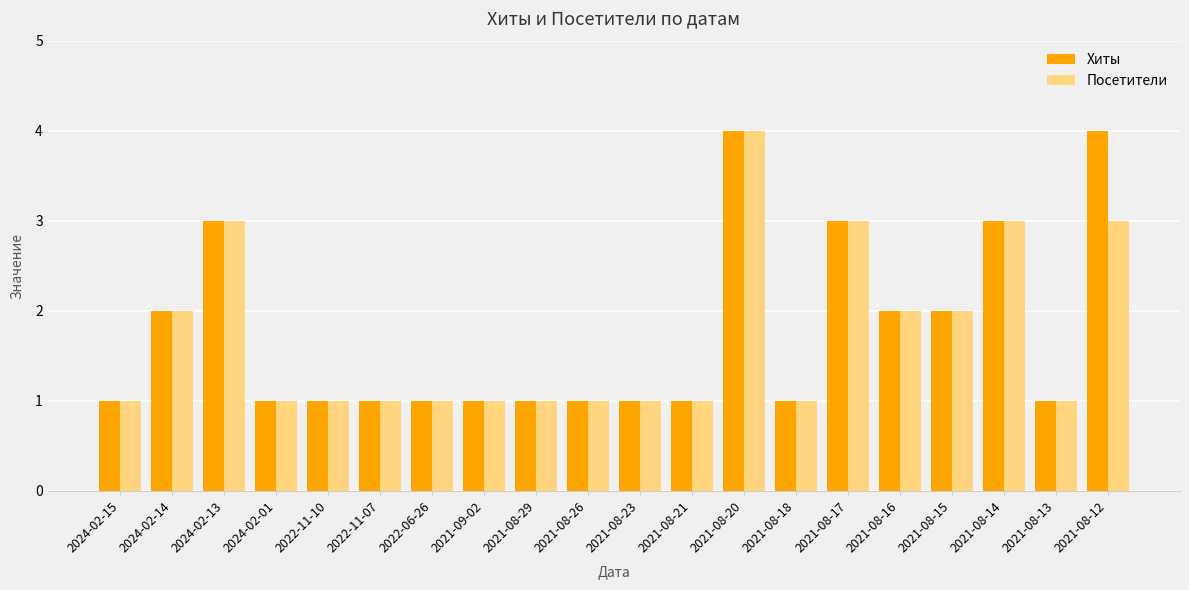

Reading left to right, list all the values displayed in this chart.

Хиты: 1	2	3	1	1	1	1	1	1	1	1	1	4	1	3	2	2	3	1	4
Посетители: 1	2	3	1	1	1	1	1	1	1	1	1	4	1	3	2	2	3	1	3